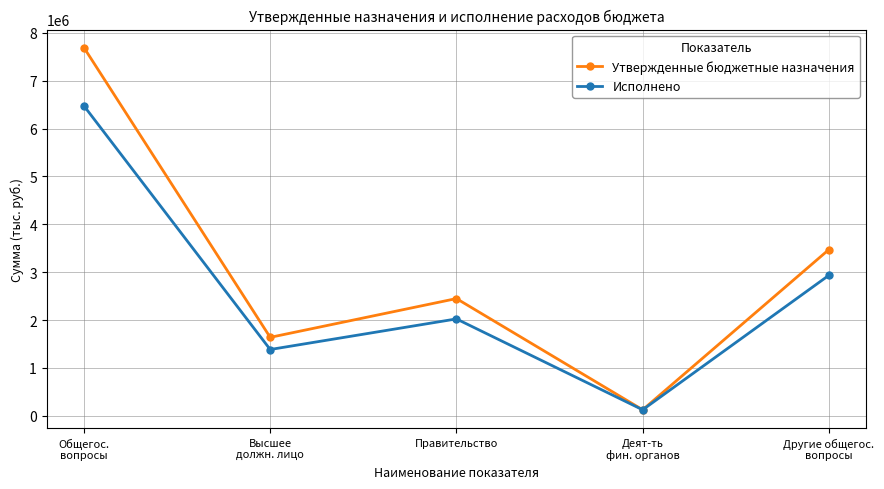

At which category does Утвержденные бюджетные назначения reach its first local valley?

Высшее
должн. лицо